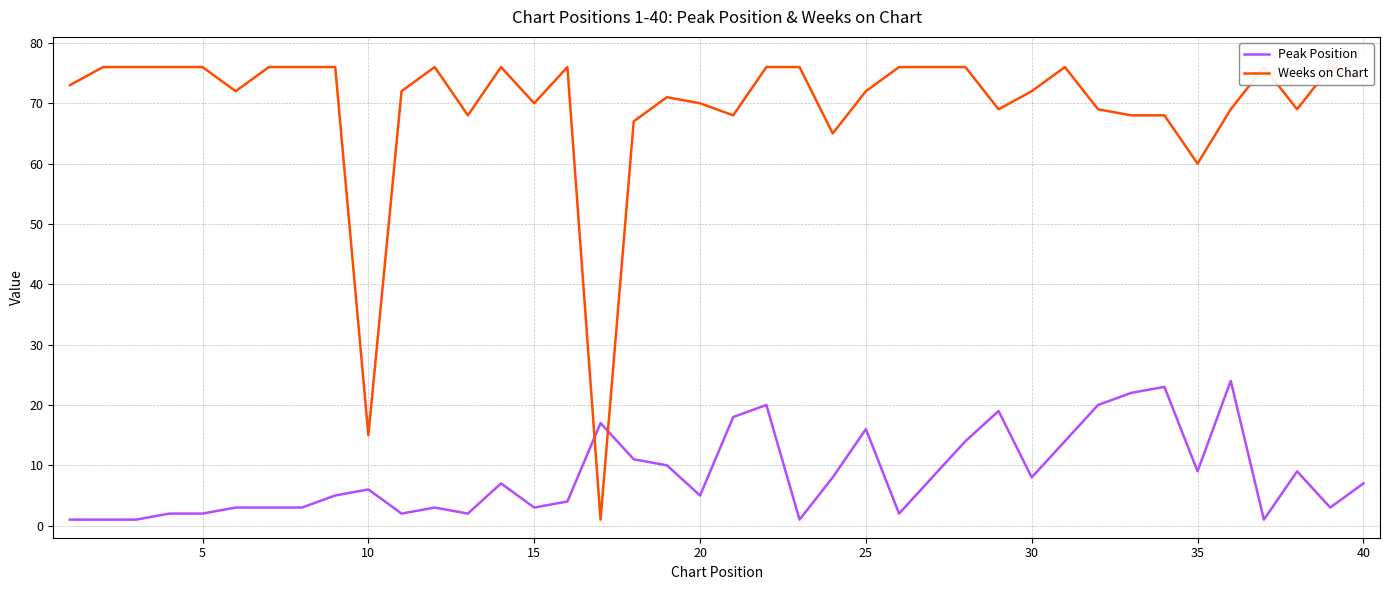

Which series has the largest total across all categories?

Weeks on Chart